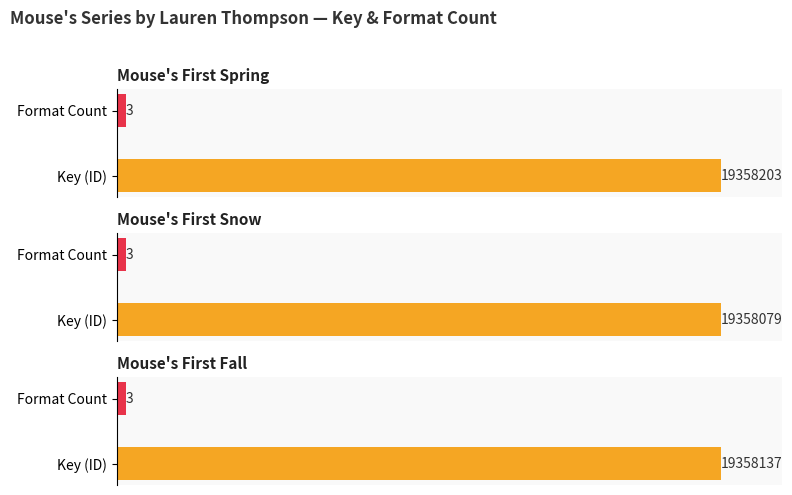

How many bars are there in total?

6